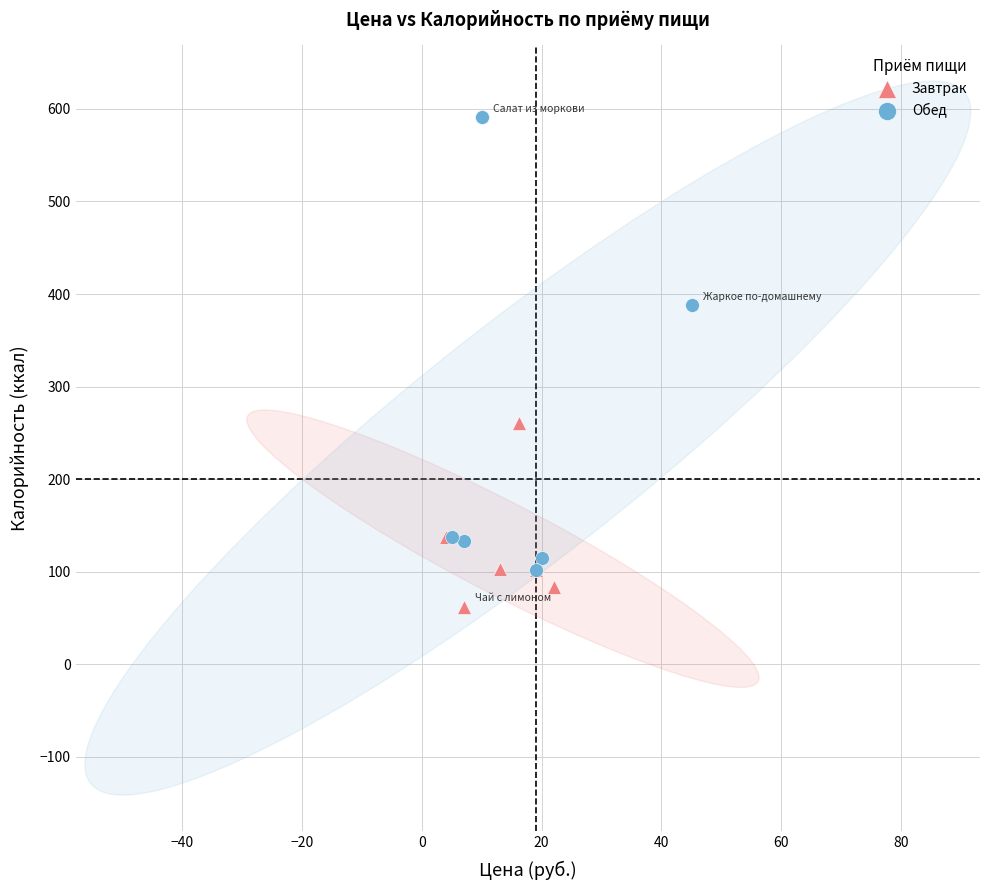

Which series has the largest Y range (max minus min)?

Обед